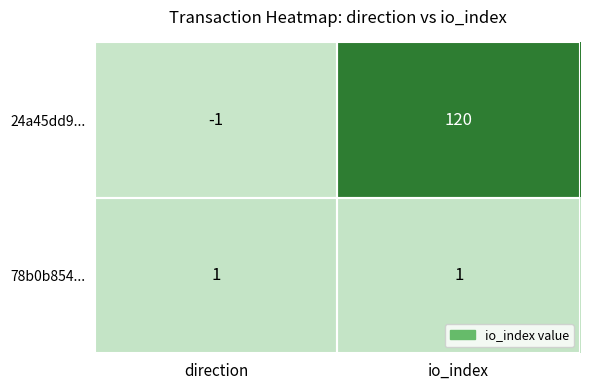

Between direction and io_index, which series saw the biggest shift?

24a45dd9...